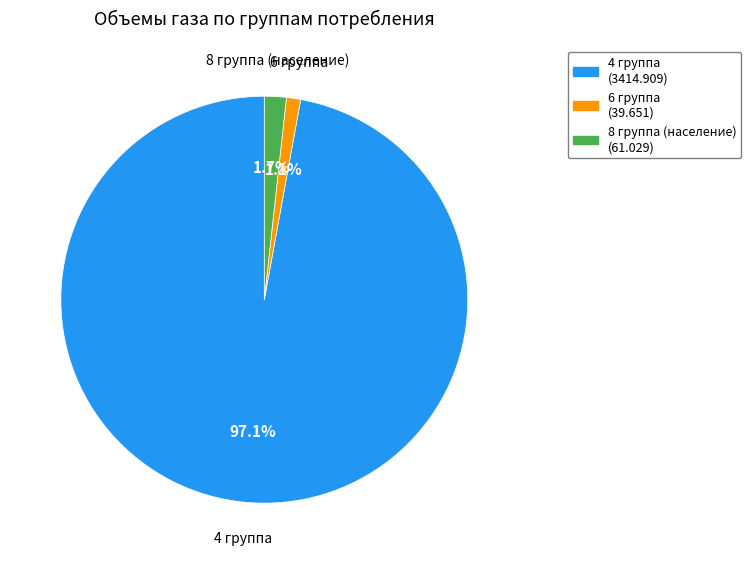

To the nearest percent, what portion does 6 группа represent?

1%